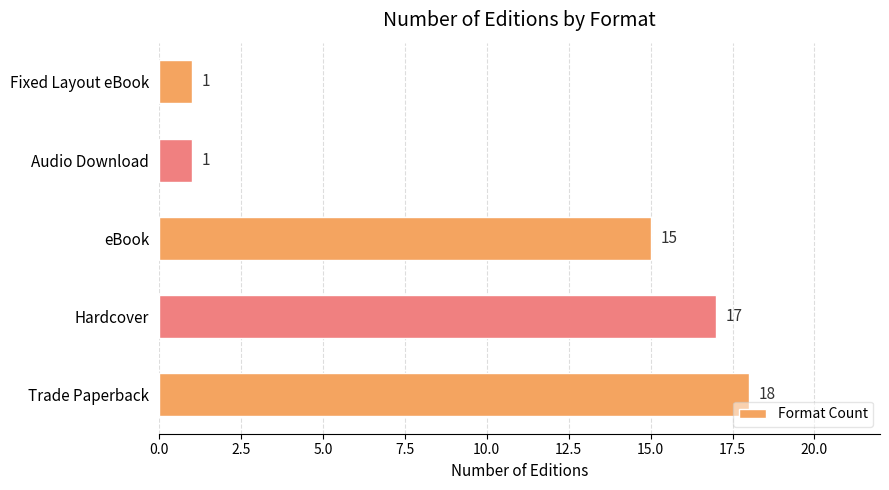

Reading top to bottom, what are all the values shown in this chart?

1	1	15	17	18